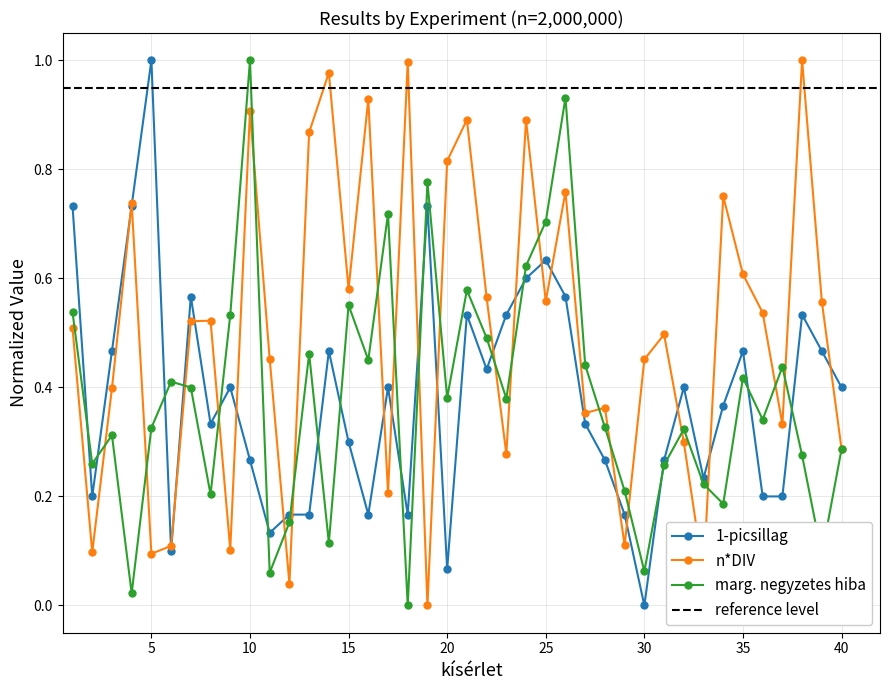

What is the value of the n*DIV point at the 2nd from the left?

0.1